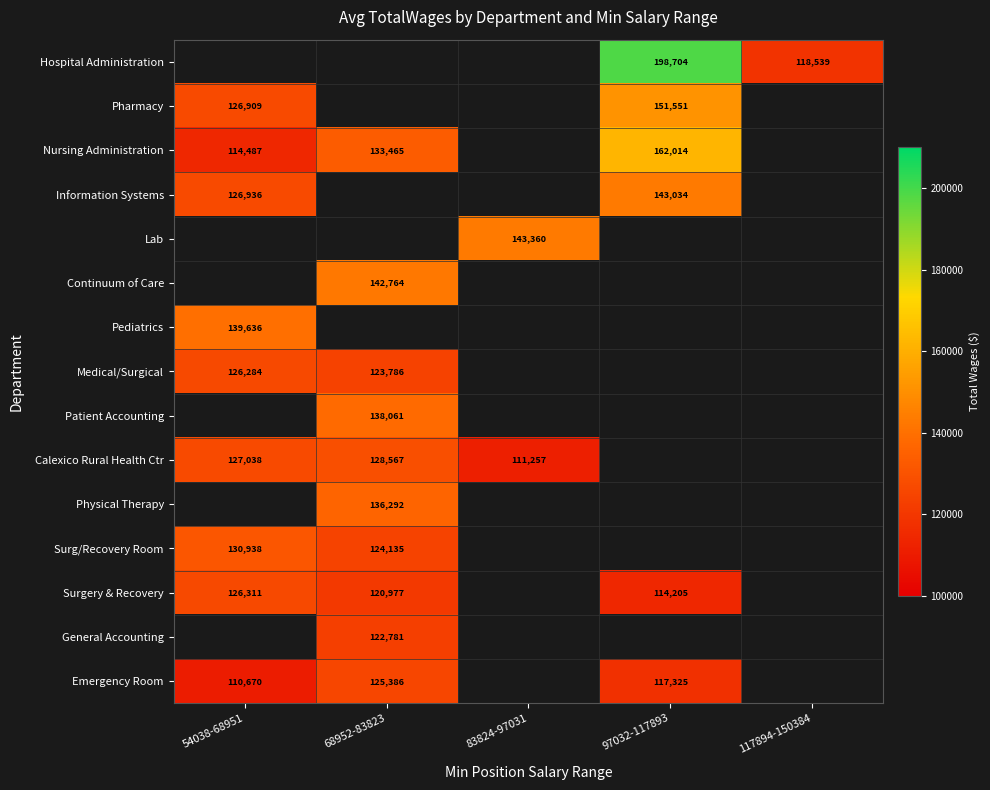

True or false: Surgery & Recovery has a value of 126311 at 54038-68951.

True